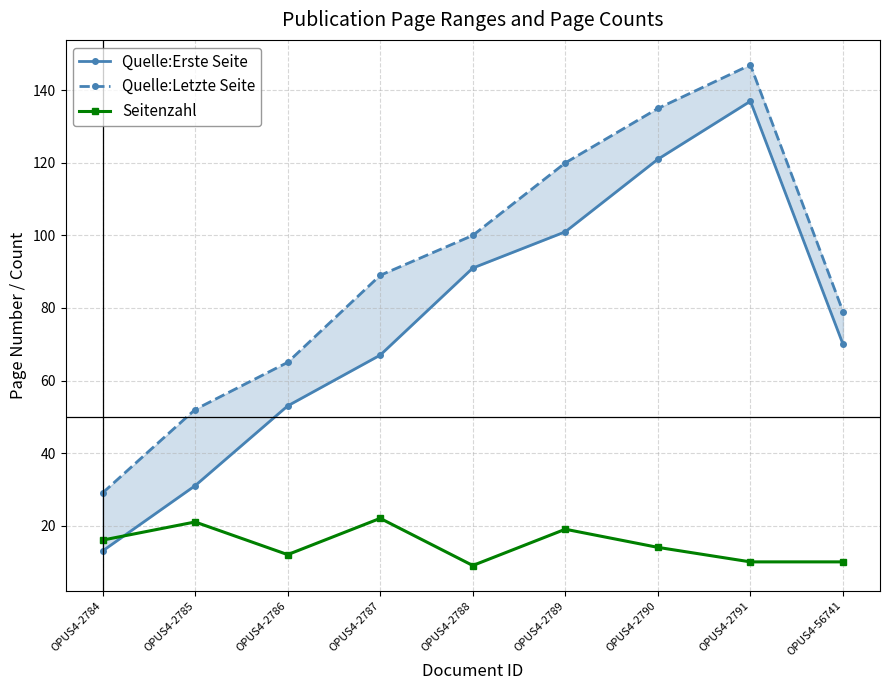

Reading right to left, what are all the values shown in this chart?

Quelle:Erste Seite: 70	137	121	101	91	67	53	31	13
Quelle:Letzte Seite: 79	147	135	120	100	89	65	52	29
Seitenzahl: 10	10	14	19	9	22	12	21	16